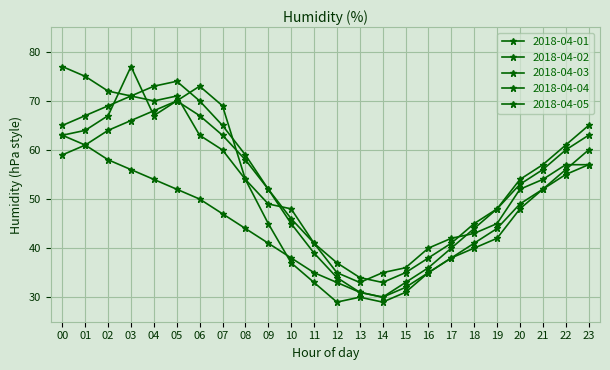

Count the number of data series in this chart.

5